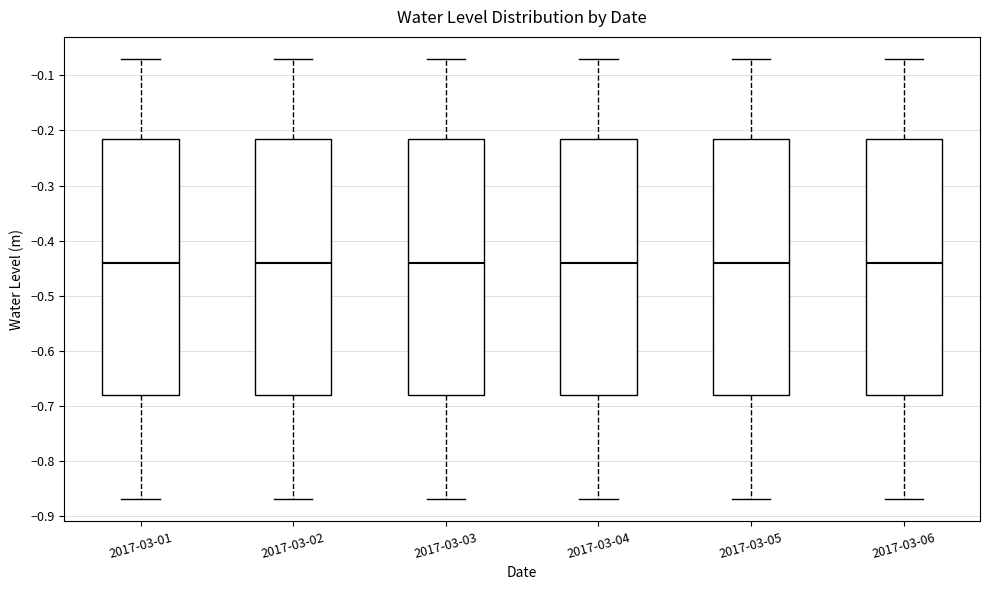

Reading left to right, read every box against the y-axis: the position of its median line, the range the box covers, and the ends of its whiskers. The values are not printed on the chart, so give them approximately, as read against the axis.

2017-03-01: median -0.44, box -0.68 to -0.21, whiskers -0.87 to -0.07
2017-03-02: median -0.44, box -0.68 to -0.21, whiskers -0.87 to -0.07
2017-03-03: median -0.44, box -0.68 to -0.21, whiskers -0.87 to -0.07
2017-03-04: median -0.44, box -0.68 to -0.21, whiskers -0.87 to -0.07
2017-03-05: median -0.44, box -0.68 to -0.21, whiskers -0.87 to -0.07
2017-03-06: median -0.44, box -0.68 to -0.21, whiskers -0.87 to -0.07